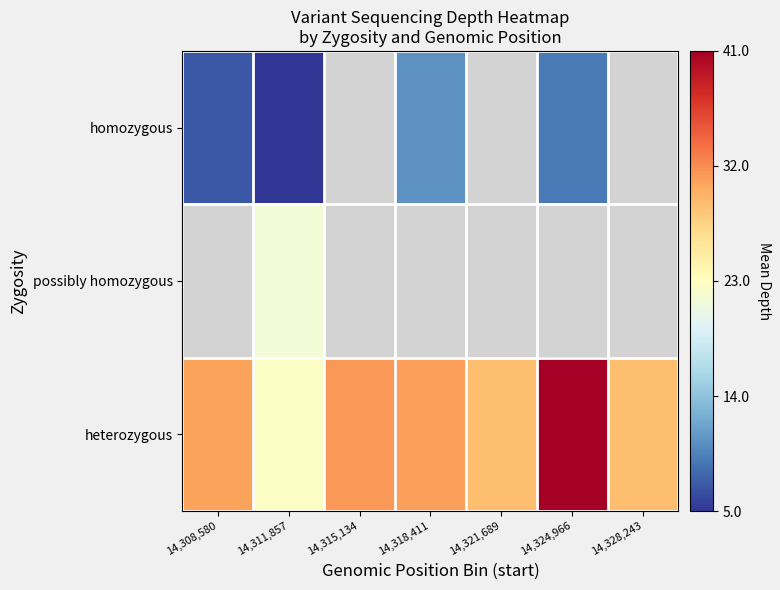

What is the lowest value of the homozygous series?

5.0